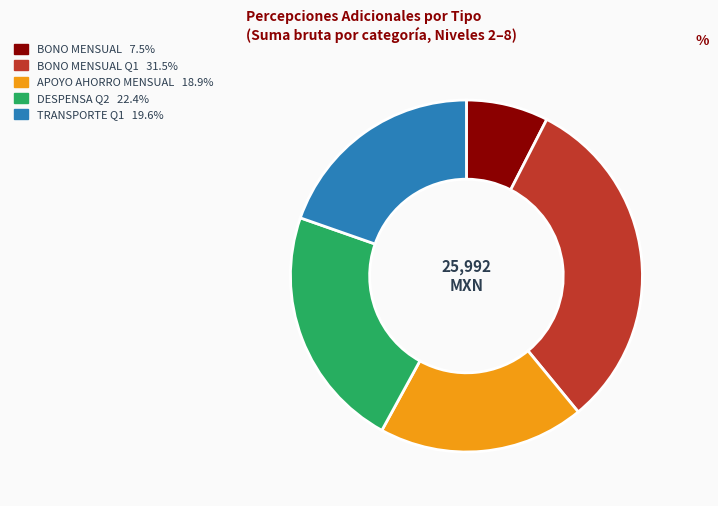

Does any single category account for the majority?

No